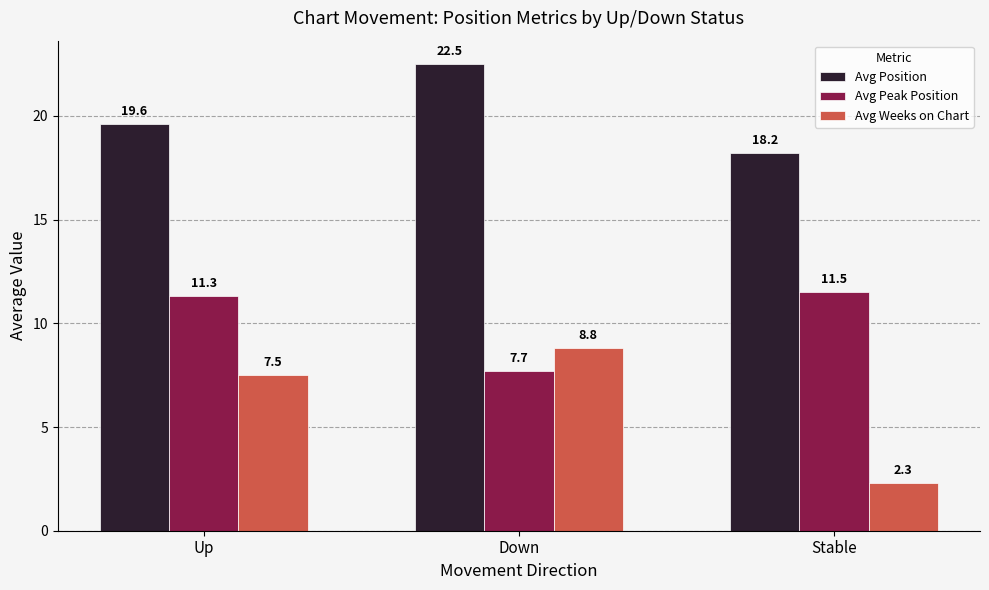

How many bars are there in each group?

3